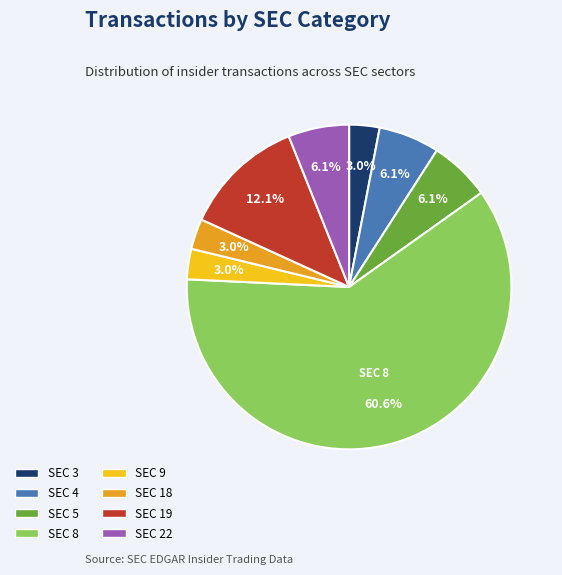

Does any single category account for the majority?

Yes